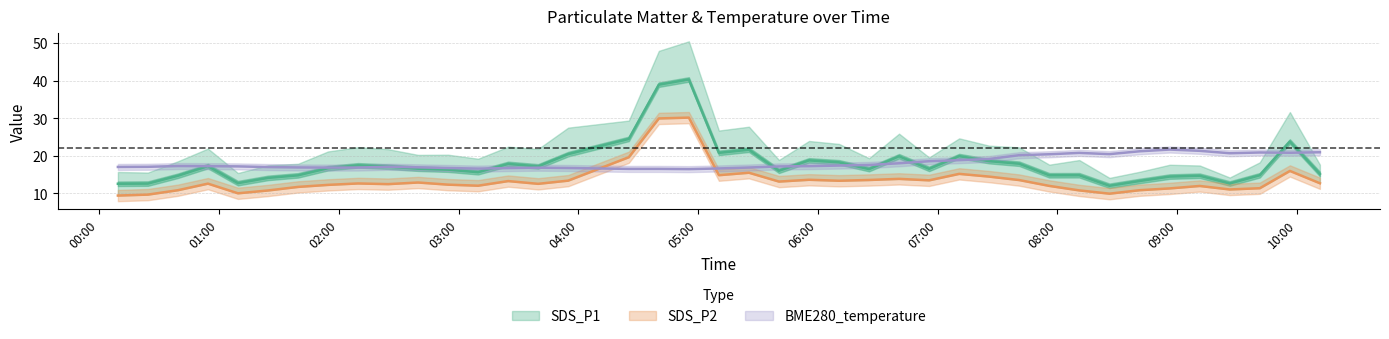

Reading left to right, what are all the values shown in this chart?

SDS_P1: 2021/09/13 00:09:22=12.6	2021/09/13 00:24:24=12.6	2021/09/13 00:39:26=14.7	2021/09/13 00:54:28=17.3	2021/09/13 01:09:30=12.7	2021/09/13 01:24:34=14.1	2021/09/13 01:39:36=14.8	2021/09/13 01:54:38=16.7	2021/09/13 02:09:40=17.5	2021/09/13 02:24:42=17.1	2021/09/13 02:39:44=16.6	2021/09/13 02:54:46=16.3	2021/09/13 03:09:48=15.6	2021/09/13 03:24:51=17.9	2021/09/13 03:39:53=17.2	2021/09/13 03:54:55=20.4	2021/09/13 04:25:18=24.5	2021/09/13 04:40:20=38.9	2021/09/13 04:55:22=40.3	2021/09/13 05:10:25=20.8	2021/09/13 05:25:28=21.6	2021/09/13 05:40:30=16.0	2021/09/13 05:55:33=18.8	2021/09/13 06:10:35=18.3	2021/09/13 06:25:38=16.5	2021/09/13 06:40:40=19.9	2021/09/13 06:55:43=16.5	2021/09/13 07:10:47=19.9	2021/09/13 07:25:50=18.6	2021/09/13 07:40:52=17.9	2021/09/13 07:55:54=14.8	2021/09/13 08:10:56=14.8	2021/09/13 08:26:04=12.0	2021/09/13 08:41:07=13.3	2021/09/13 08:56:14=14.5	2021/09/13 09:11:16=14.7	2021/09/13 09:26:18=12.6	2021/09/13 09:41:21=14.8	2021/09/13 09:56:26=23.8	2021/09/13 10:11:28=15.2
SDS_P2: 2021/09/13 00:09:22=9.4	2021/09/13 00:24:24=9.7	2021/09/13 00:39:26=10.8	2021/09/13 00:54:28=12.6	2021/09/13 01:09:30=10.0	2021/09/13 01:24:34=10.8	2021/09/13 01:39:36=11.7	2021/09/13 01:54:38=12.3	2021/09/13 02:09:40=12.7	2021/09/13 02:24:42=12.5	2021/09/13 02:39:44=12.9	2021/09/13 02:54:46=12.3	2021/09/13 03:09:48=12.1	2021/09/13 03:24:51=13.3	2021/09/13 03:39:53=12.6	2021/09/13 03:54:55=13.4	2021/09/13 04:25:18=19.6	2021/09/13 04:40:20=29.9	2021/09/13 04:55:22=30.2	2021/09/13 05:10:25=14.8	2021/09/13 05:25:28=15.5	2021/09/13 05:40:30=13.2	2021/09/13 05:55:33=13.6	2021/09/13 06:10:35=13.4	2021/09/13 06:25:38=13.6	2021/09/13 06:40:40=13.9	2021/09/13 06:55:43=13.5	2021/09/13 07:10:47=15.2	2021/09/13 07:25:50=14.5	2021/09/13 07:40:52=13.6	2021/09/13 07:55:54=12.0	2021/09/13 08:10:56=10.8	2021/09/13 08:26:04=9.9	2021/09/13 08:41:07=10.8	2021/09/13 08:56:14=11.3	2021/09/13 09:11:16=12.0	2021/09/13 09:26:18=11.1	2021/09/13 09:41:21=11.4	2021/09/13 09:56:26=16.0	2021/09/13 10:11:28=12.7
BME280_temperature: 2021/09/13 00:09:22=17.0	2021/09/13 00:24:24=17.1	2021/09/13 00:39:26=17.3	2021/09/13 00:54:28=17.2	2021/09/13 01:09:30=17.2	2021/09/13 01:24:34=17.0	2021/09/13 01:39:36=16.9	2021/09/13 01:54:38=16.9	2021/09/13 02:09:40=16.9	2021/09/13 02:24:42=17.1	2021/09/13 02:39:44=16.9	2021/09/13 02:54:46=16.8	2021/09/13 03:09:48=16.6	2021/09/13 03:24:51=16.7	2021/09/13 03:39:53=16.8	2021/09/13 03:54:55=16.8	2021/09/13 04:25:18=16.5	2021/09/13 04:40:20=16.5	2021/09/13 04:55:22=16.5	2021/09/13 05:10:25=16.6	2021/09/13 05:25:28=16.9	2021/09/13 05:40:30=17.2	2021/09/13 05:55:33=17.3	2021/09/13 06:10:35=17.4	2021/09/13 06:25:38=17.6	2021/09/13 06:40:40=18.0	2021/09/13 06:55:43=18.6	2021/09/13 07:10:47=18.9	2021/09/13 07:25:50=19.2	2021/09/13 07:40:52=20.2	2021/09/13 07:55:54=20.4	2021/09/13 08:10:56=20.8	2021/09/13 08:26:04=20.4	2021/09/13 08:41:07=21.2	2021/09/13 08:56:14=21.7	2021/09/13 09:11:16=21.3	2021/09/13 09:26:18=20.7	2021/09/13 09:41:21=20.9	2021/09/13 09:56:26=20.8	2021/09/13 10:11:28=20.9